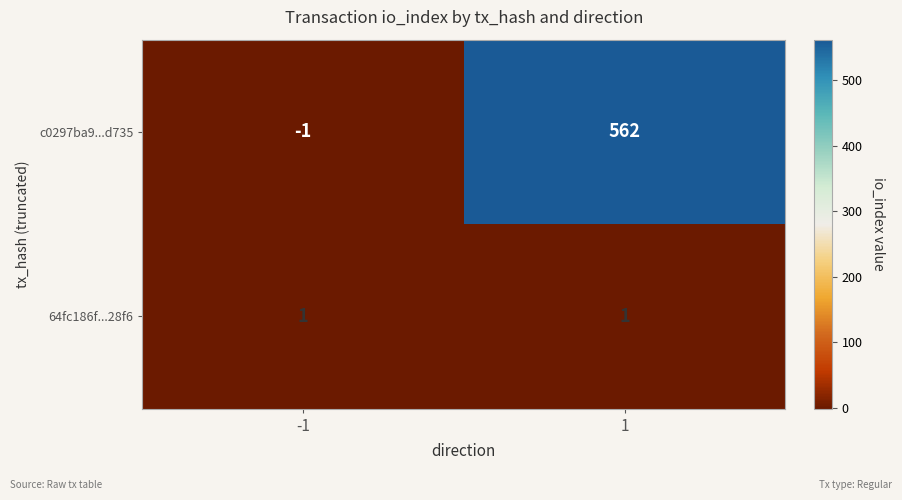

Which series has the largest range (max minus min)?

c0297ba9...d735